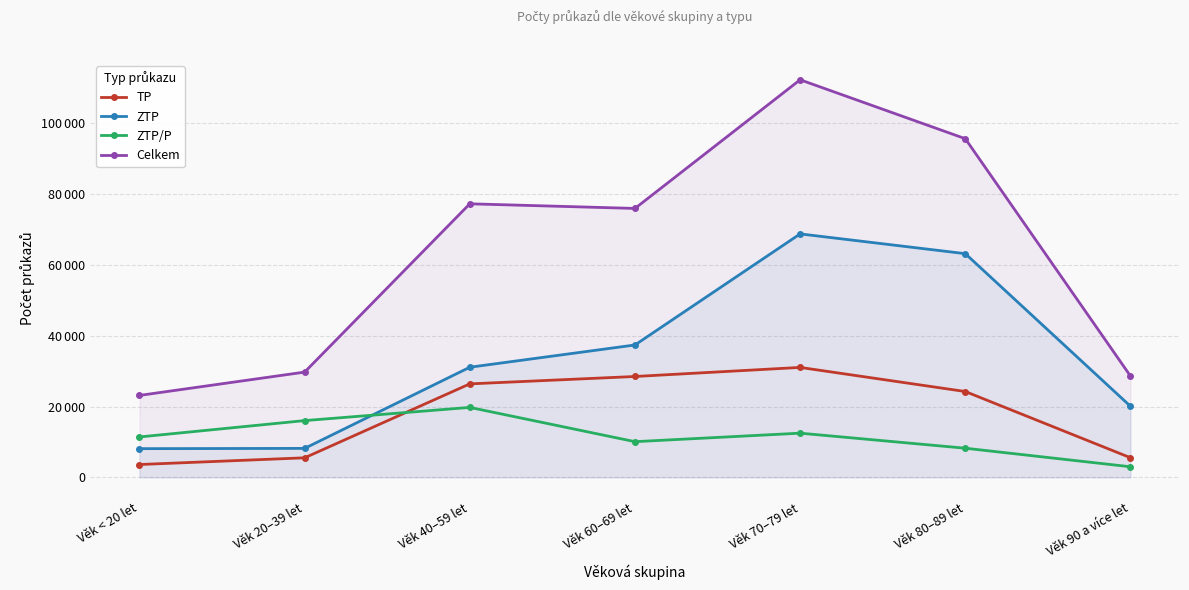

True or false: Celkem and ZTP/P intersect in this chart.

False